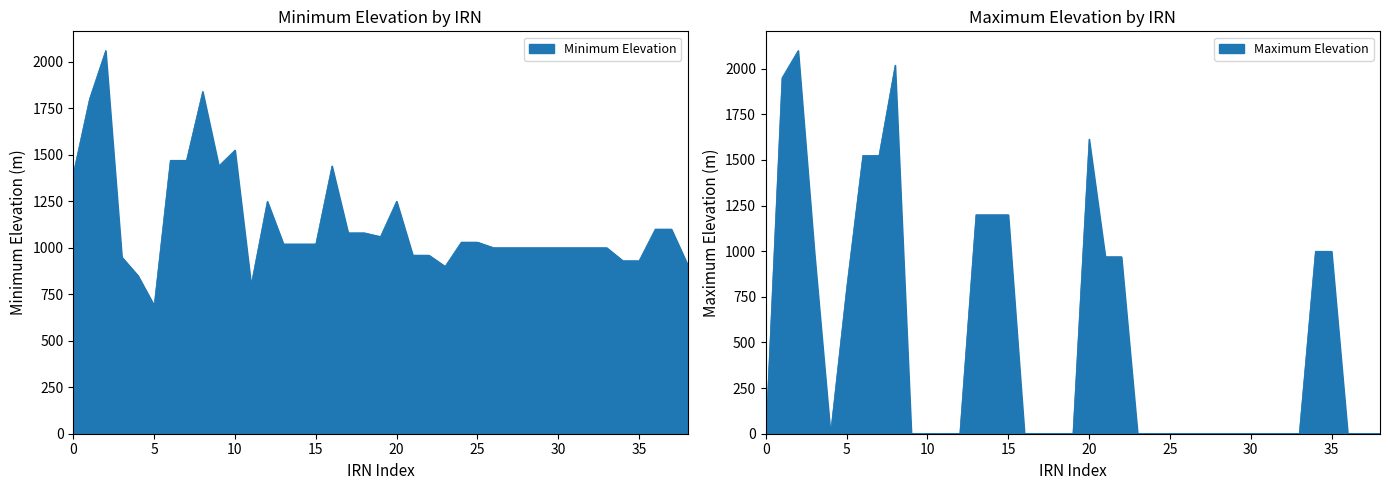

Which series changed the most between 22 and 38?

Maximum Elevation